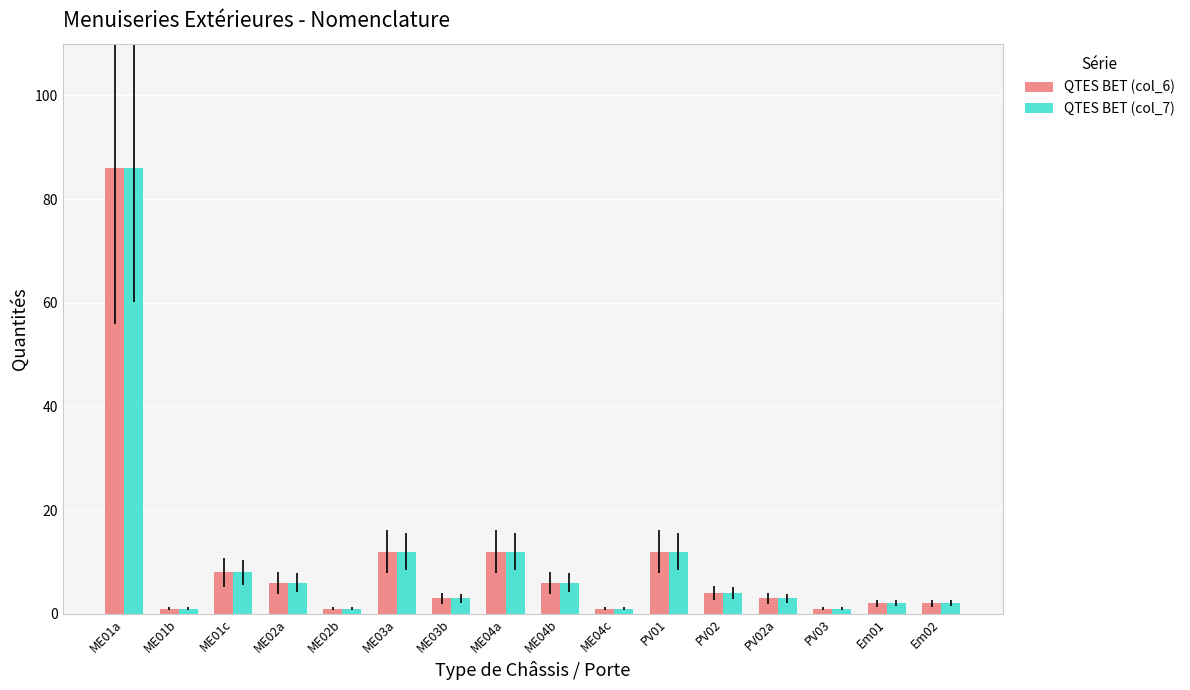

What is the sum of the QTES BET (col_7) values at Em02 and ME04a?

14